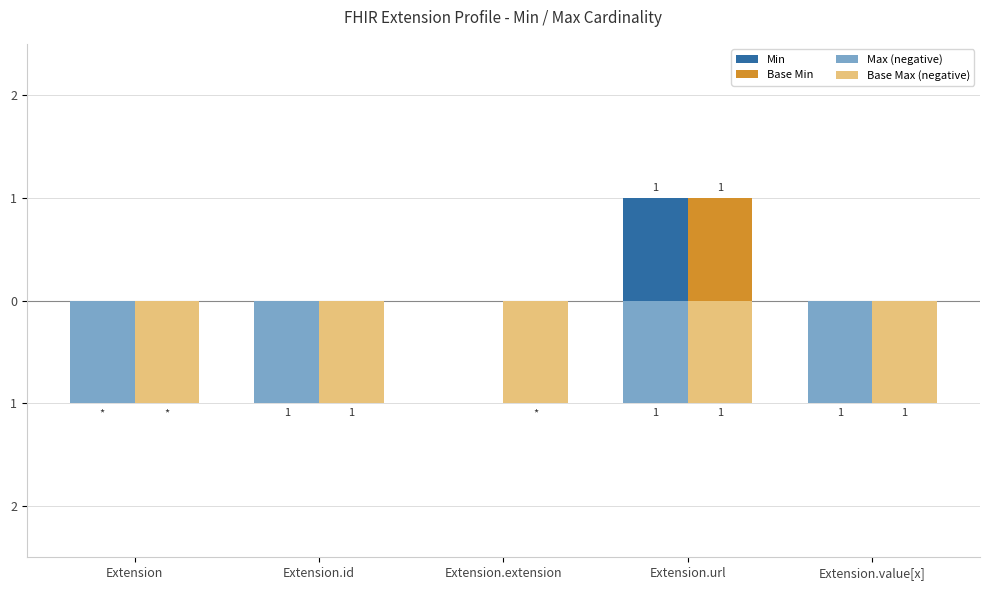

What is the label of the 3rd bar from the left?

Extension.extension